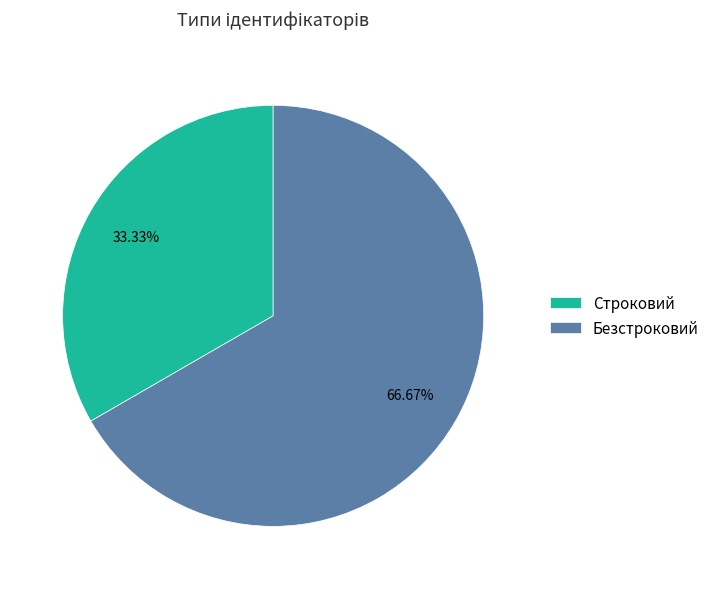

Approximately how many times larger is the value at Строковий compared to Безстроковий?

0.5